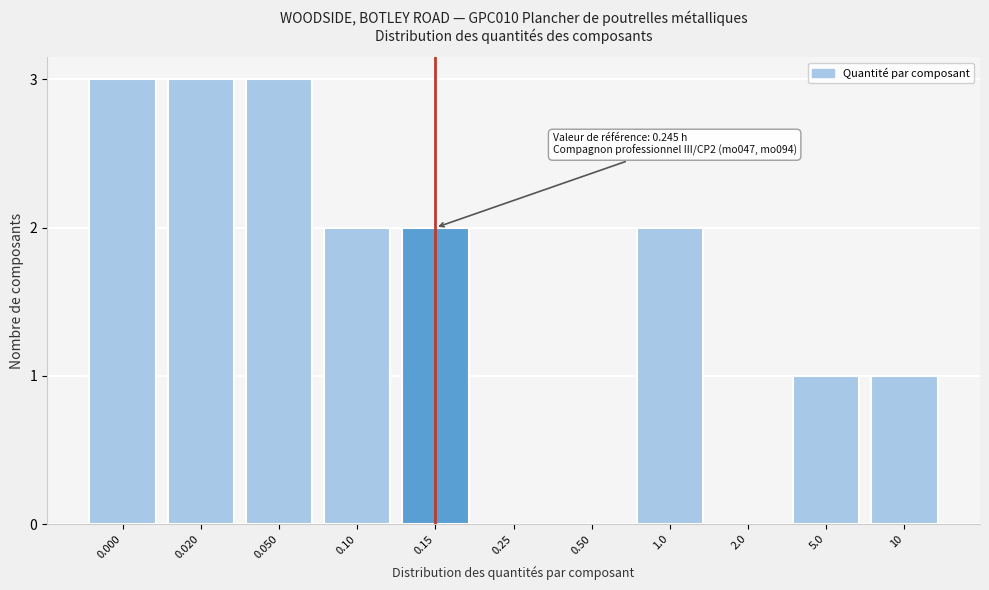

Reading left to right, list all the values displayed in this chart.

0.000=3	0.020=3	0.050=3	0.10=2	0.15=2	0.25=0	0.50=0	1.0=2	2.0=0	5.0=1	10=1